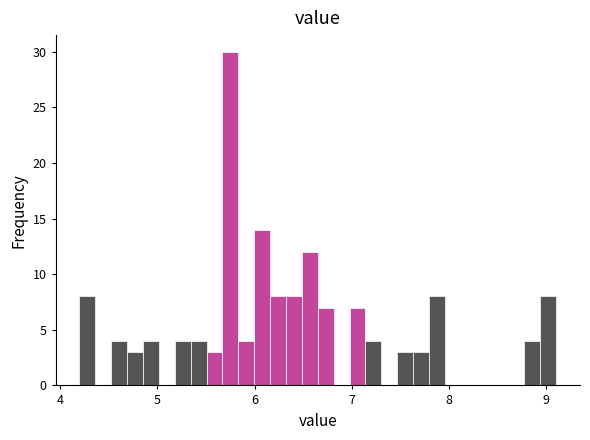

Read against the x-axis, roughly where is the centre of the tallest bar?

5.8